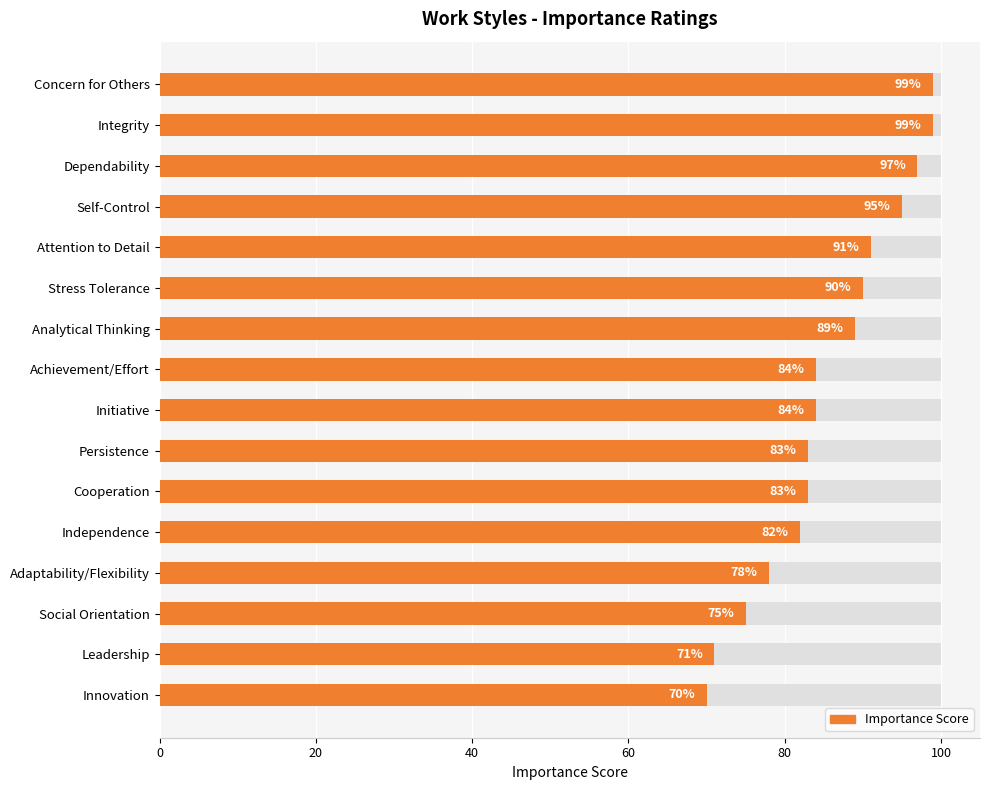

Between Social Orientation and Adaptability/Flexibility, which is larger?

Adaptability/Flexibility